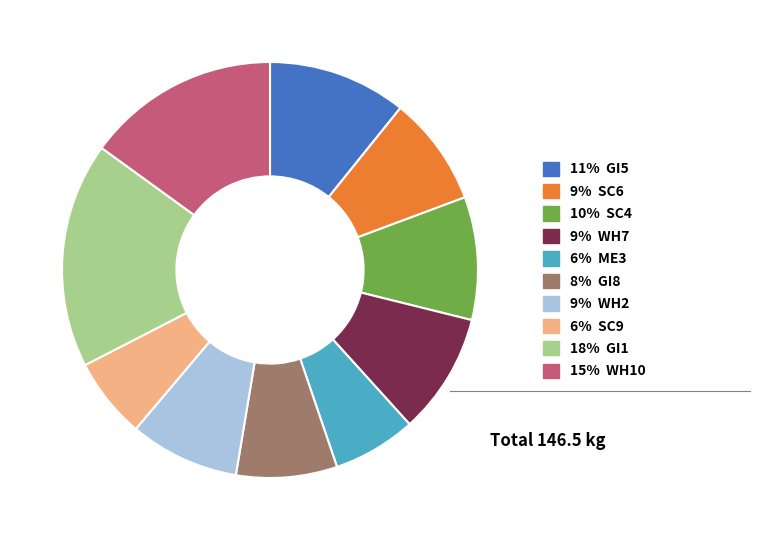

Combined, do 6% ME3 and 18% GI1 account for over 50%?

No